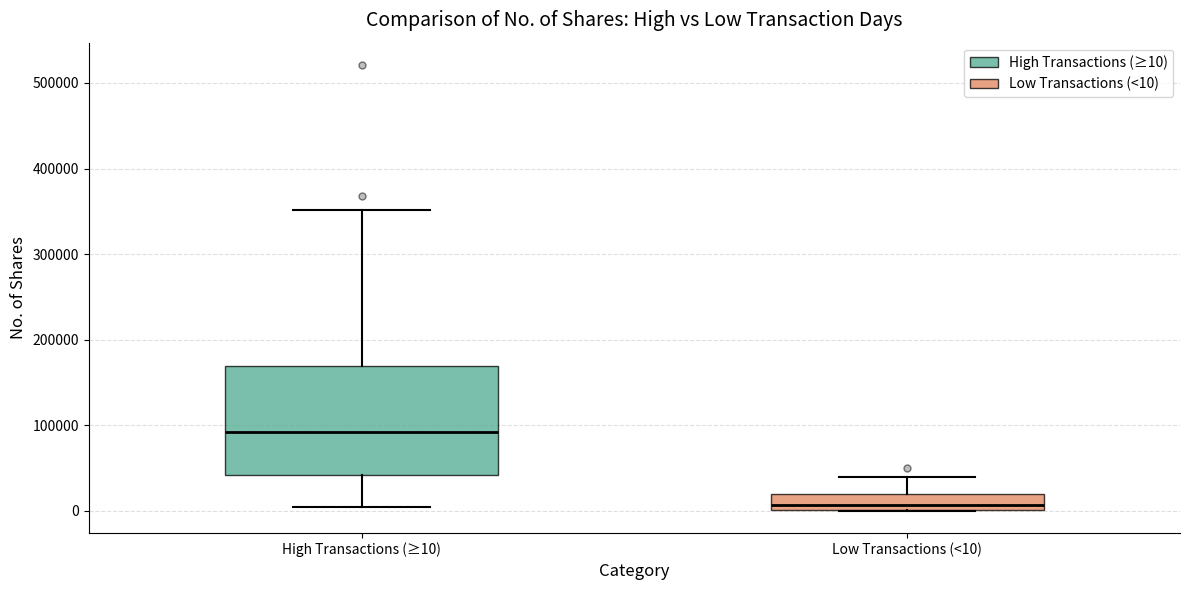

Comparing the boxes themselves (not the whiskers), which one is the tallest?

High Transactions (≥10)